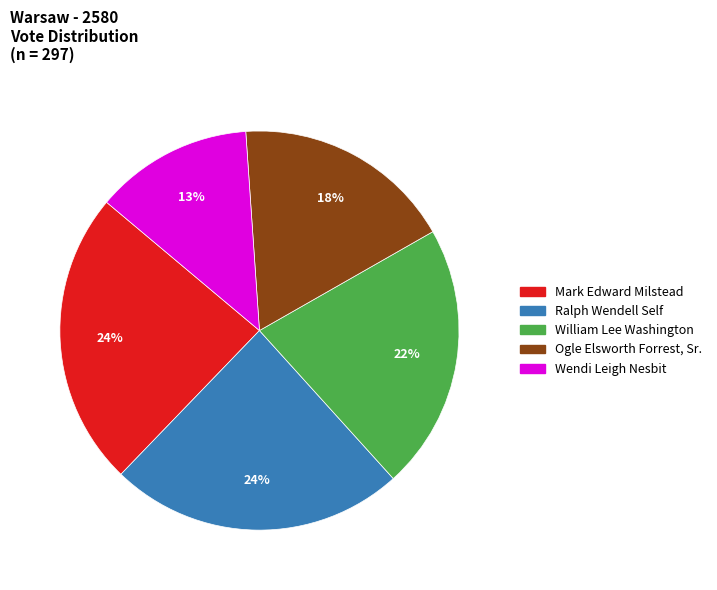

Does Ogle Elsworth Forrest, Sr. represent more than half of the total?

No